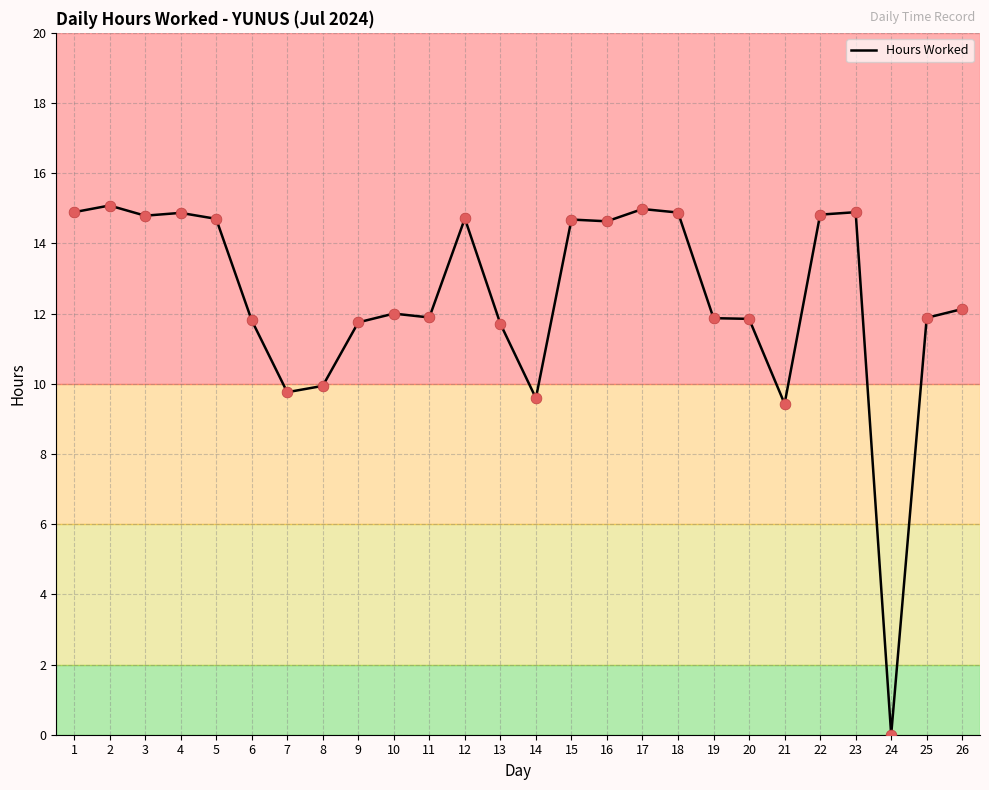

Between 4 and 25, which is larger?

4